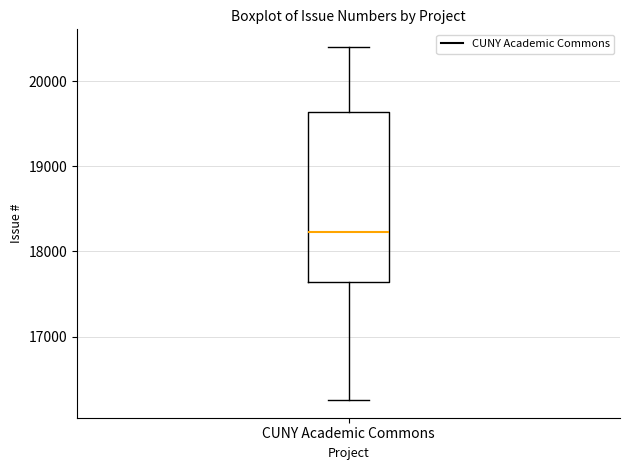

Read this box plot against the y-axis: the position of the median line, the range covered by the box, and the ends of both whiskers. The values are not printed on the chart, so give them approximately, as read against the axis.

median 18200, box 17600 to 19600, whiskers 16300 to 20400